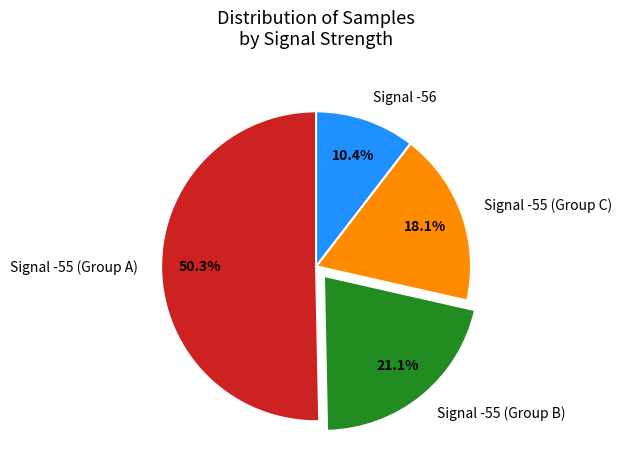

How many slices are in this pie chart?

4